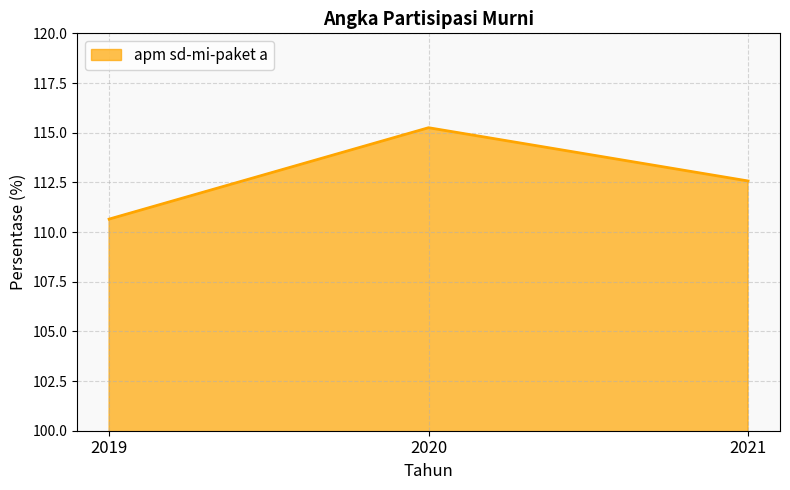

Which category has the highest value across all series?

2020